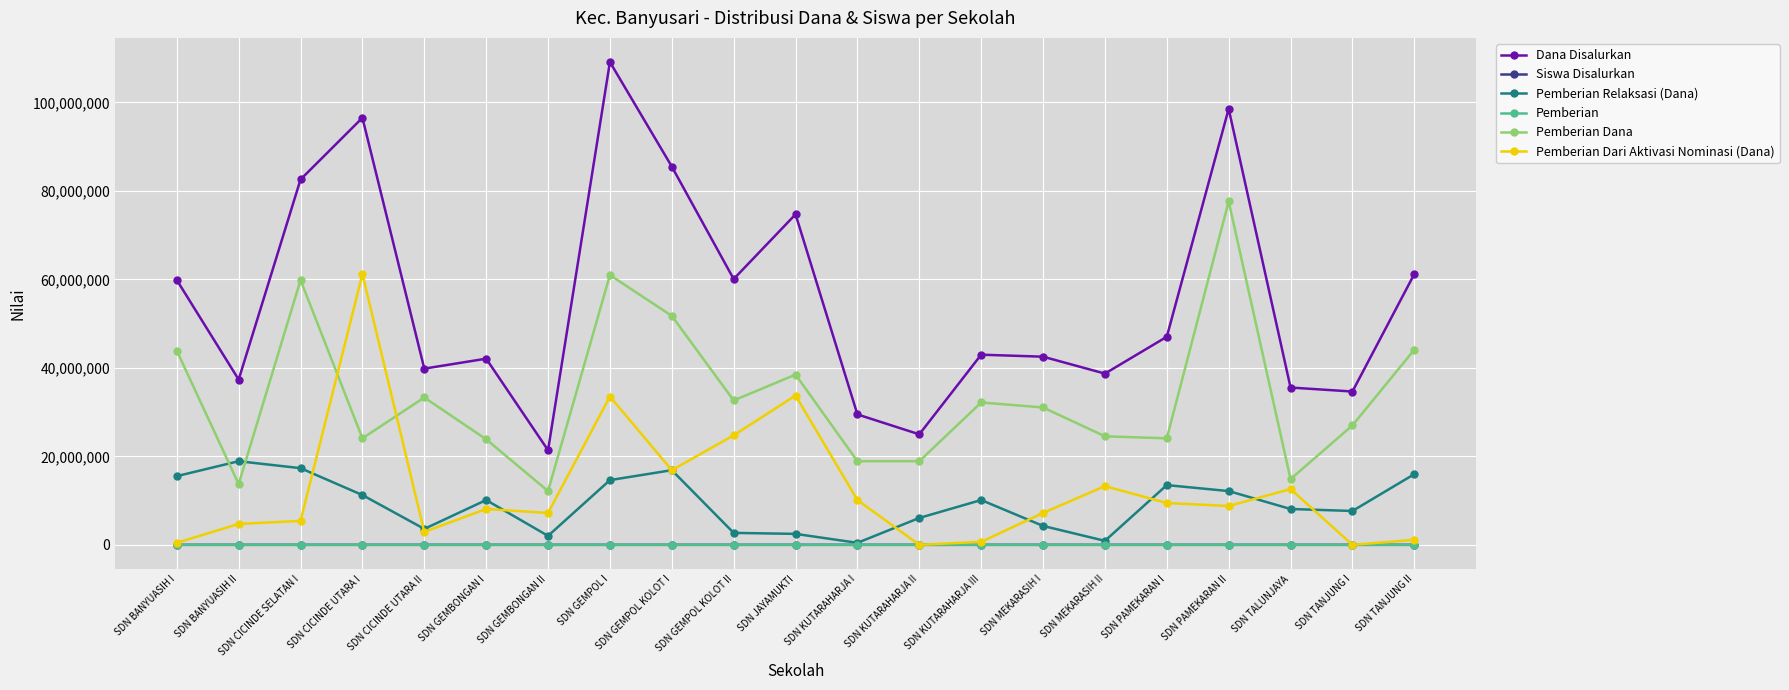

True or false: Pemberian and Dana Disalurkan intersect in this chart.

False